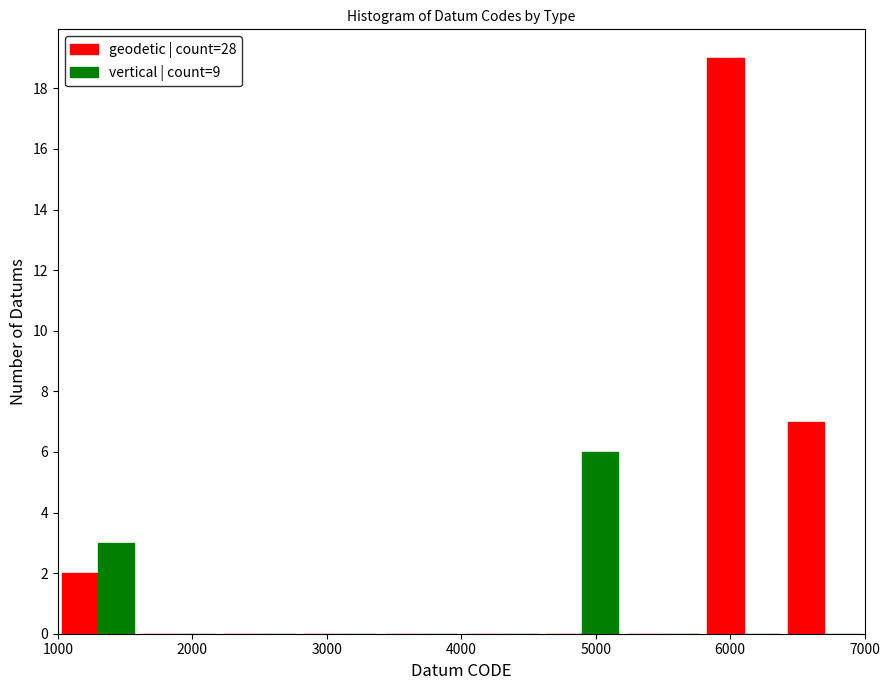

What is the height of the vertical | count=9 bar covering 4600 to 5200 on the x-axis? The values are not printed on the chart, so give them approximately, as read against the axis.

6